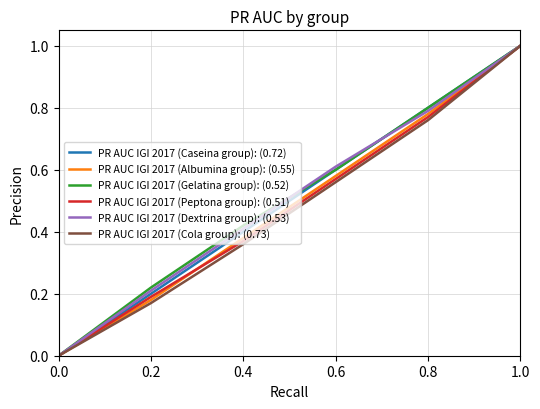

Which label corresponds to the largest value in the chart?

1.0